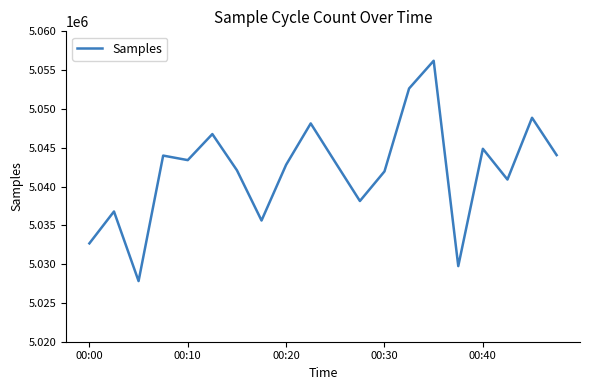

What is the smallest value displayed?

5027817